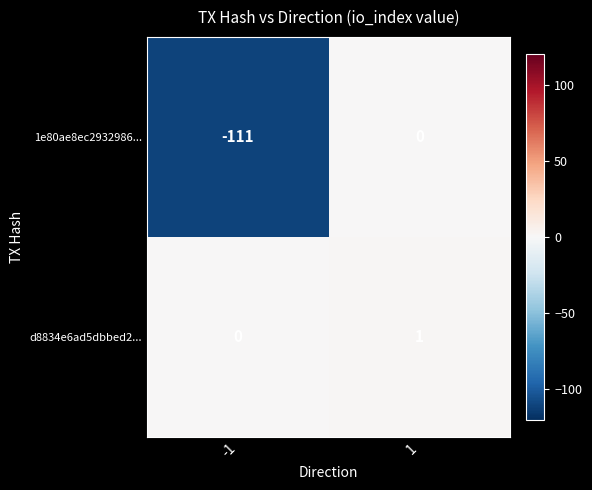

The d8834e6ad5dbbed2... series shows 1 at 1. True or false?

True